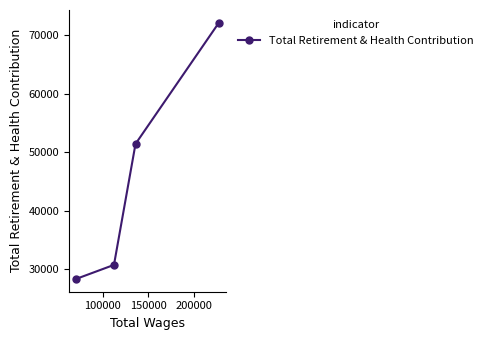

What is the sum of all values?

182634